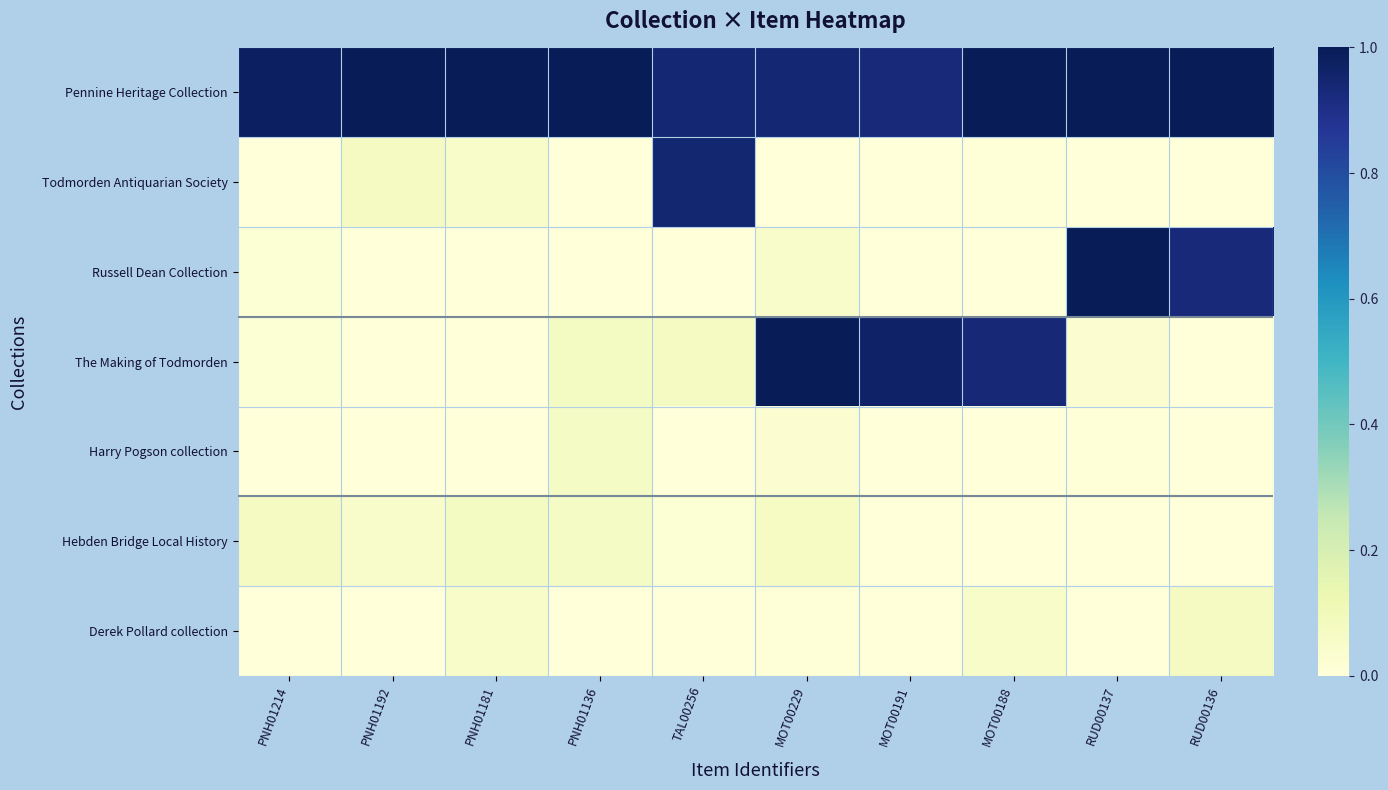

How many categories are shown in the chart?

10